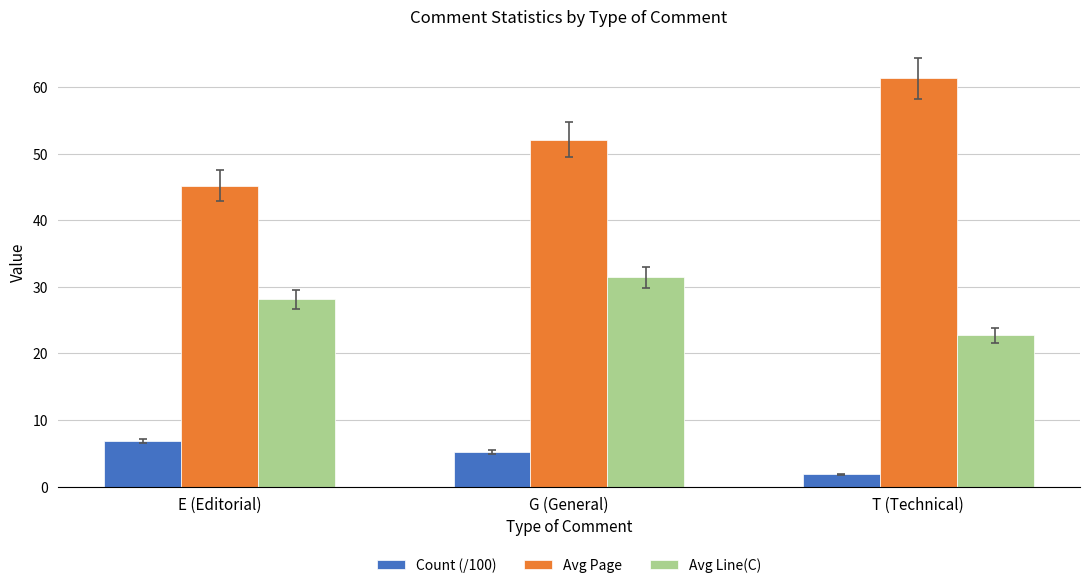

The value of Count (/100) at E (Editorial) is 3.9. True or false?

False